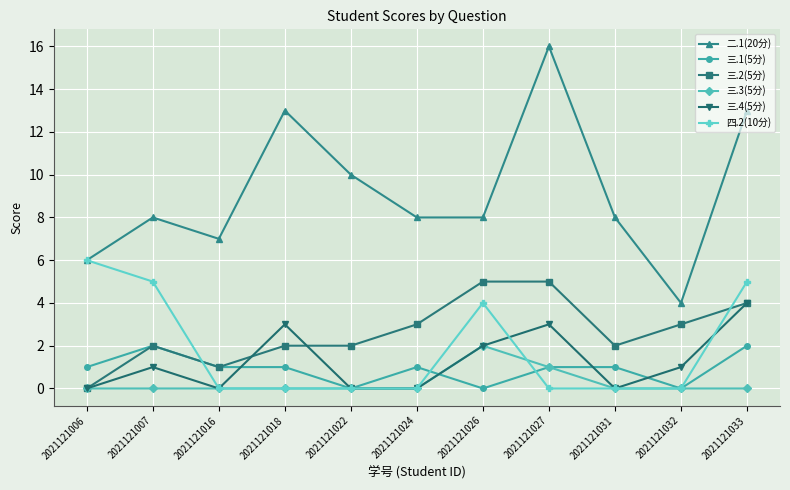

At which label is 二.1(20分) closest to 10?

2021121022